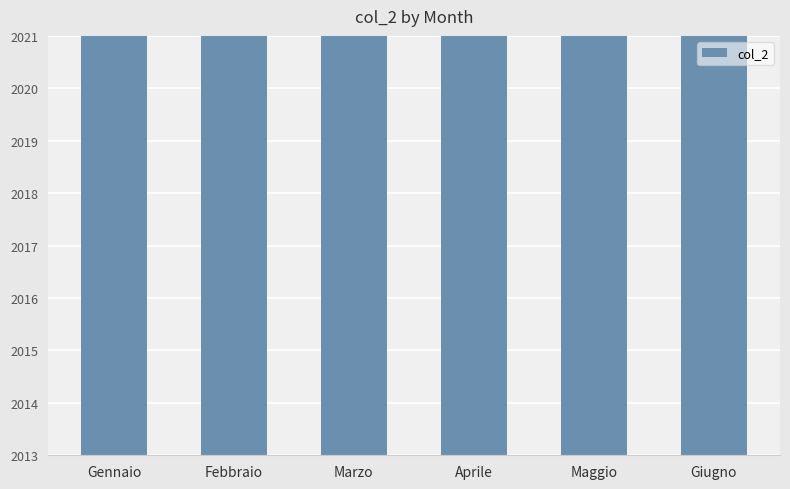

The value at Febbraio is 919. True or false?

False